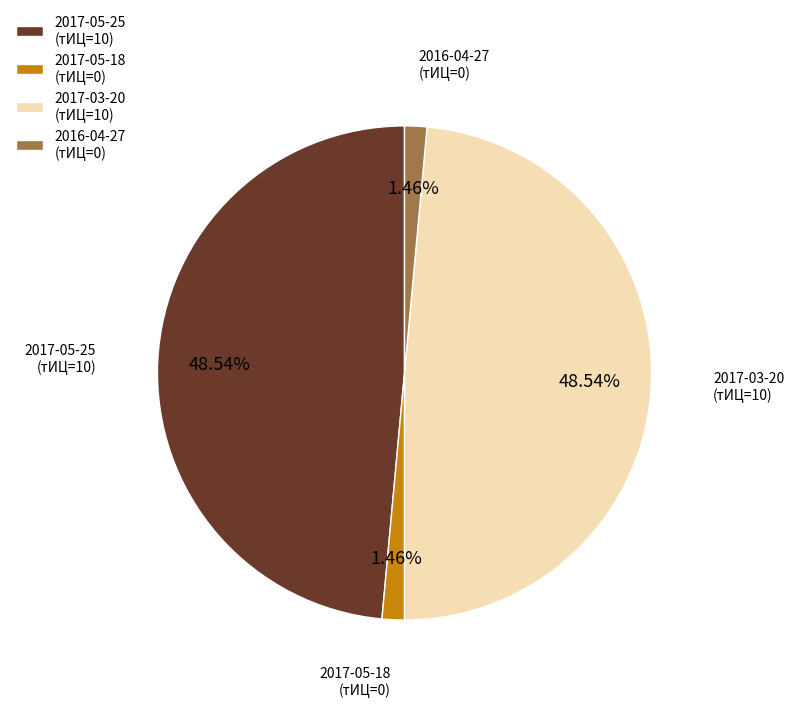

Count the number of slices in the pie.

4